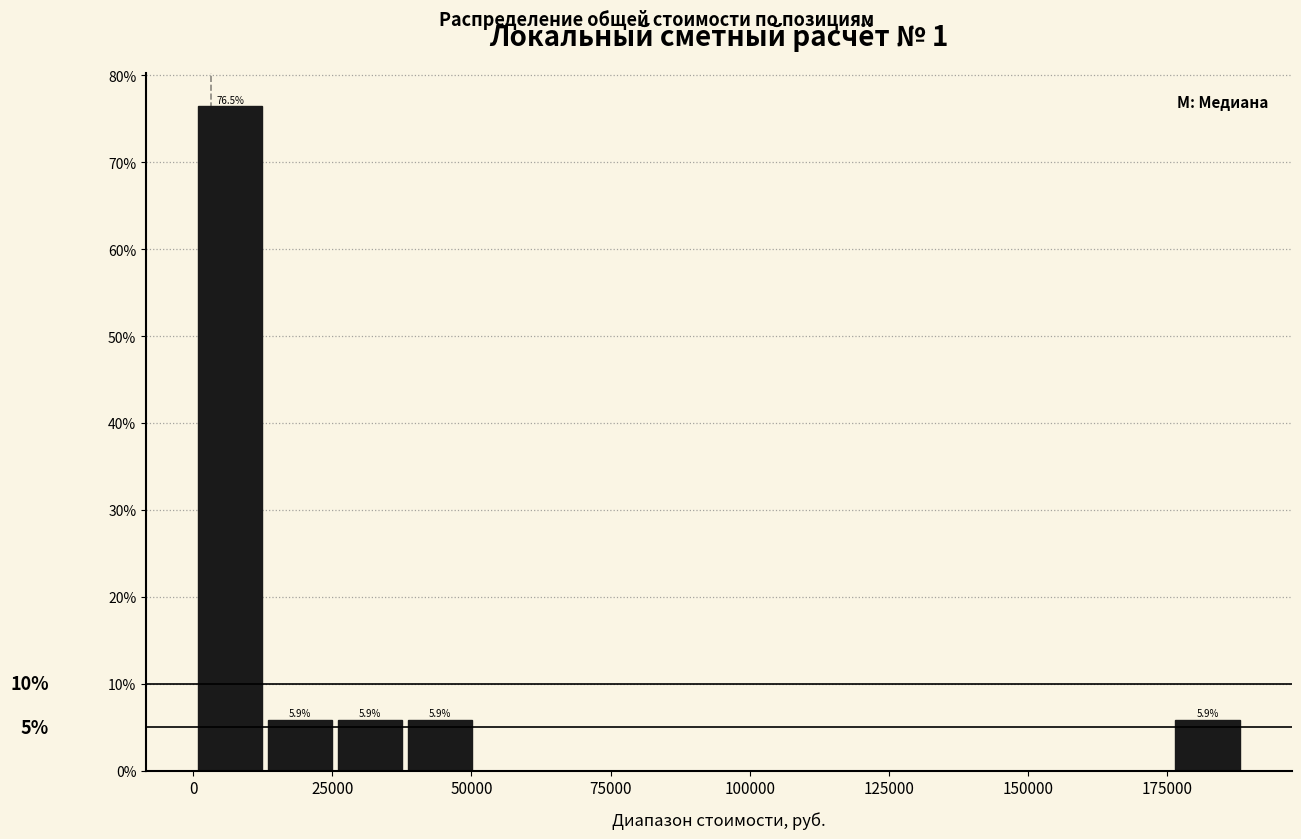

Read against the x-axis, roughly where is the centre of the tallest bar?

5000